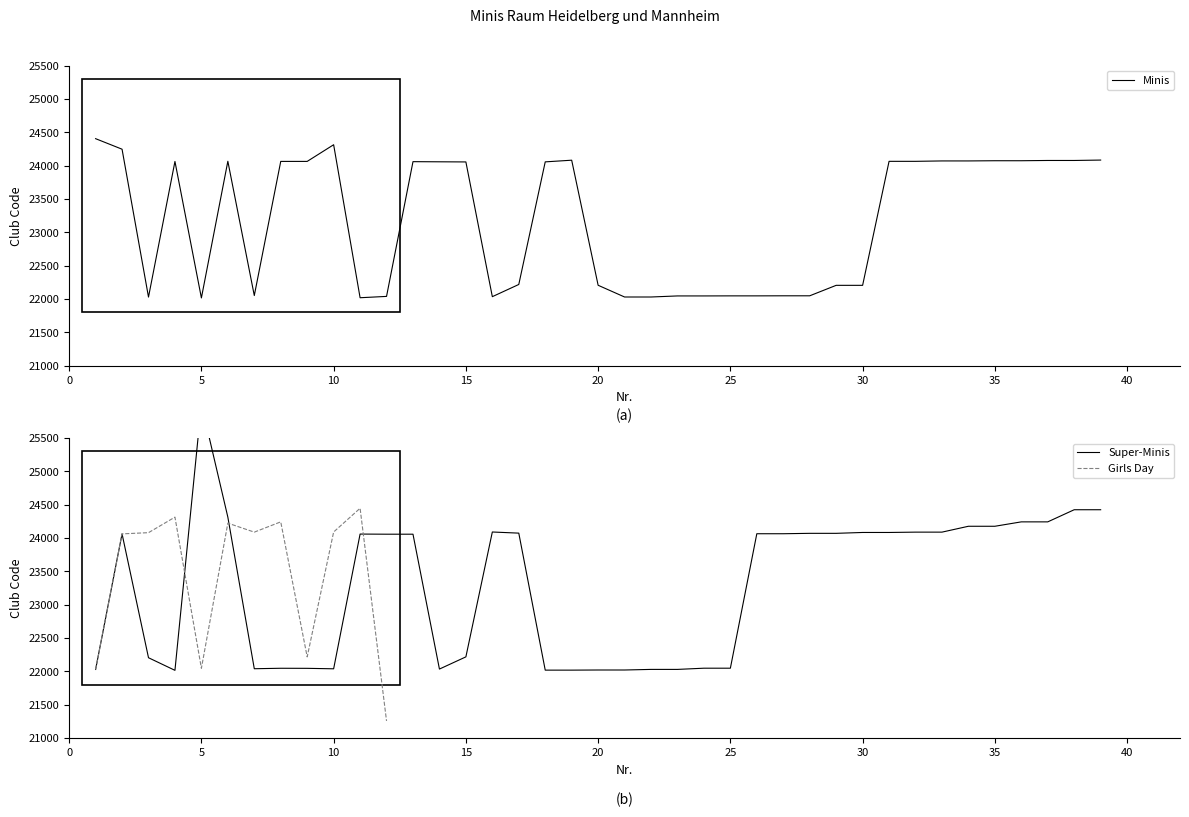

At which category does Minis reach its first local peak?

4